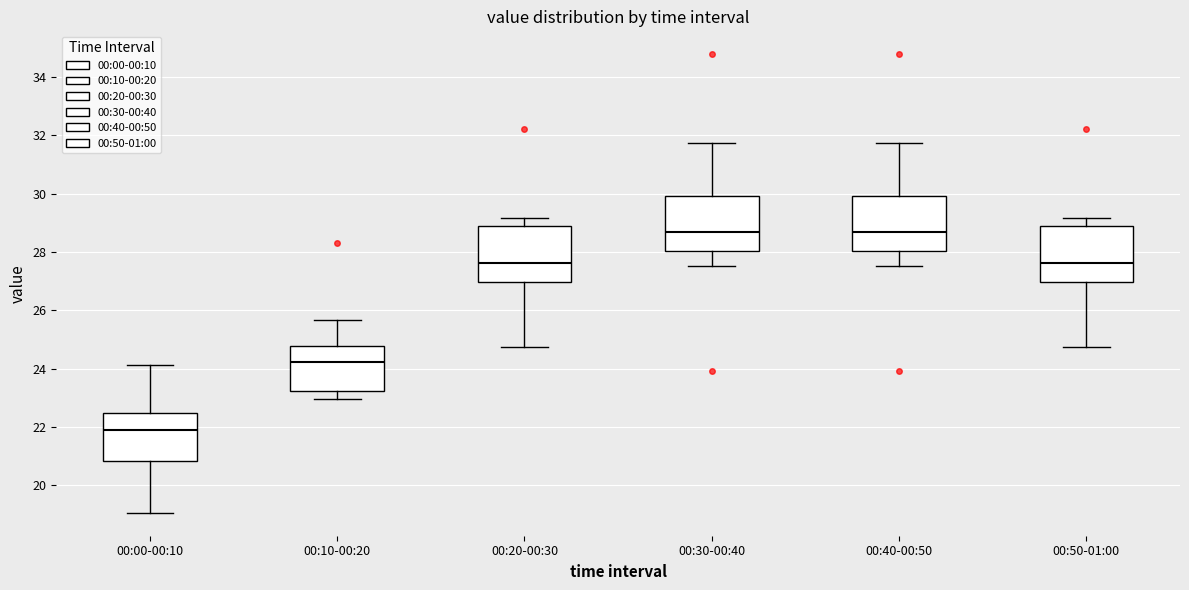

Reading left to right, read every box against the y-axis: the position of its median line, the range the box covers, and the ends of its whiskers. The values are not printed on the chart, so give them approximately, as read against the axis.

00:00-00:10: median 21.8, box 20.8 to 22.4, whiskers 19.0 to 24.2
00:10-00:20: median 24.2, box 23.2 to 24.8, whiskers 23.0 to 25.6
00:20-00:30: median 27.6, box 27.0 to 29.0, whiskers 24.8 to 29.2
00:30-00:40: median 28.6, box 28.0 to 30.0, whiskers 27.6 to 31.8
00:40-00:50: median 28.6, box 28.0 to 30.0, whiskers 27.6 to 31.8
00:50-01:00: median 27.6, box 27.0 to 29.0, whiskers 24.8 to 29.2